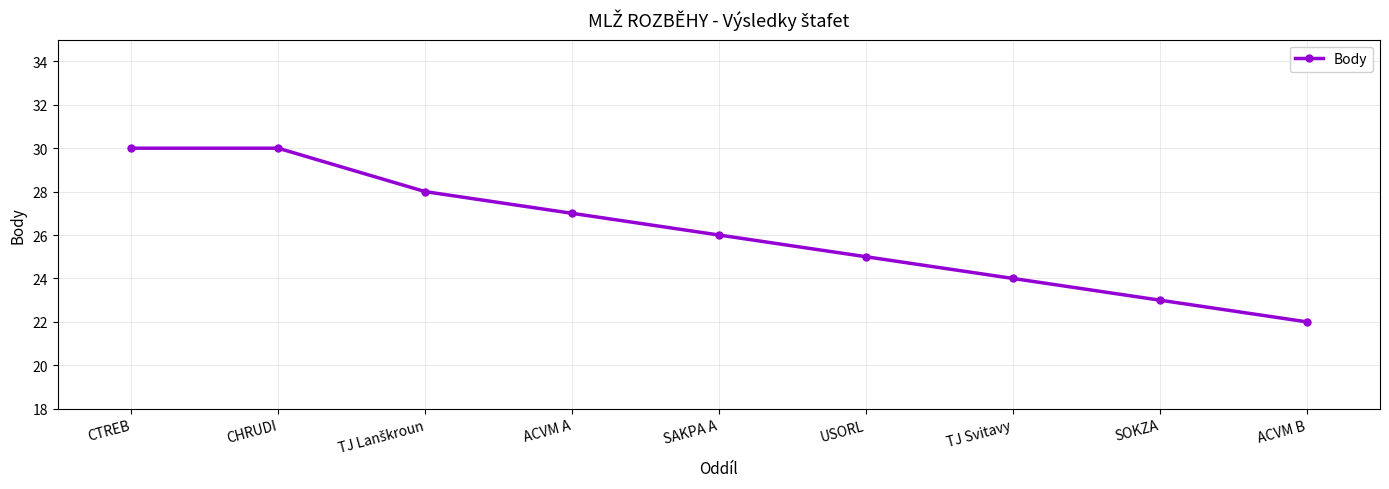

What is the value of the 8th point from the left?

23